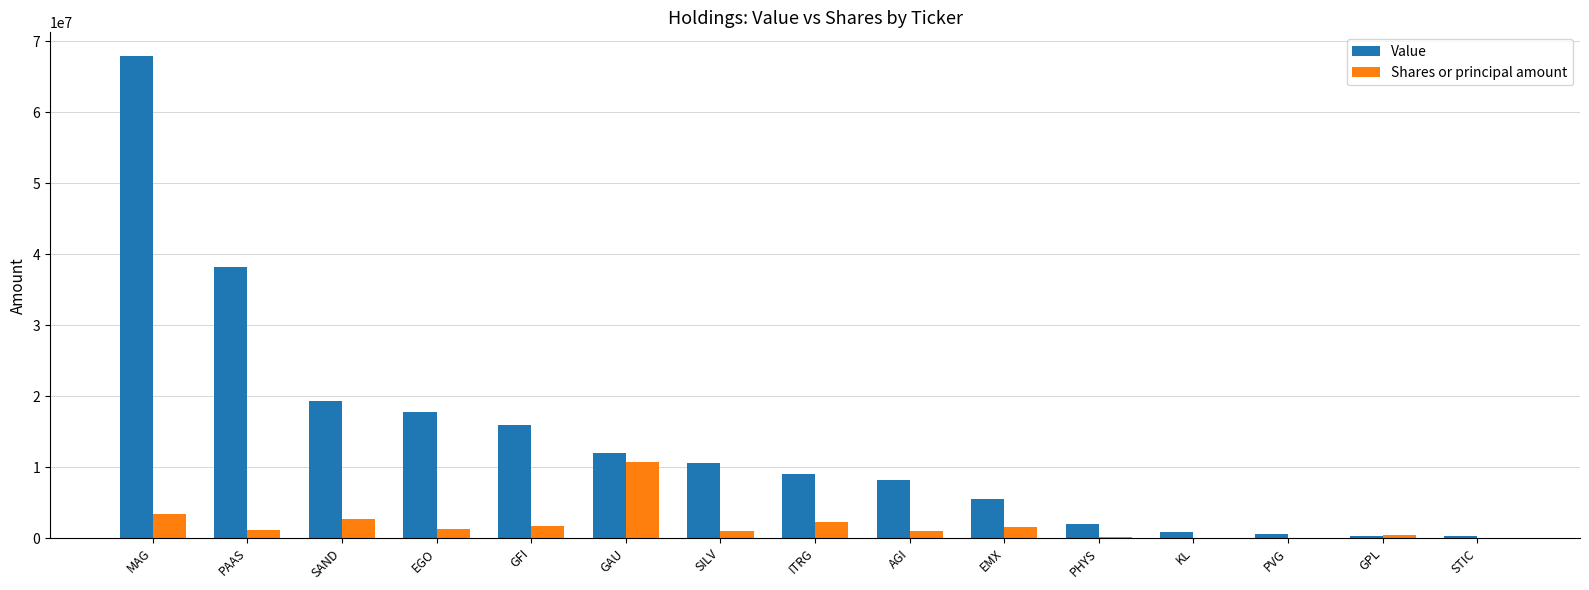

What is the total value across all series at GPL?

697642